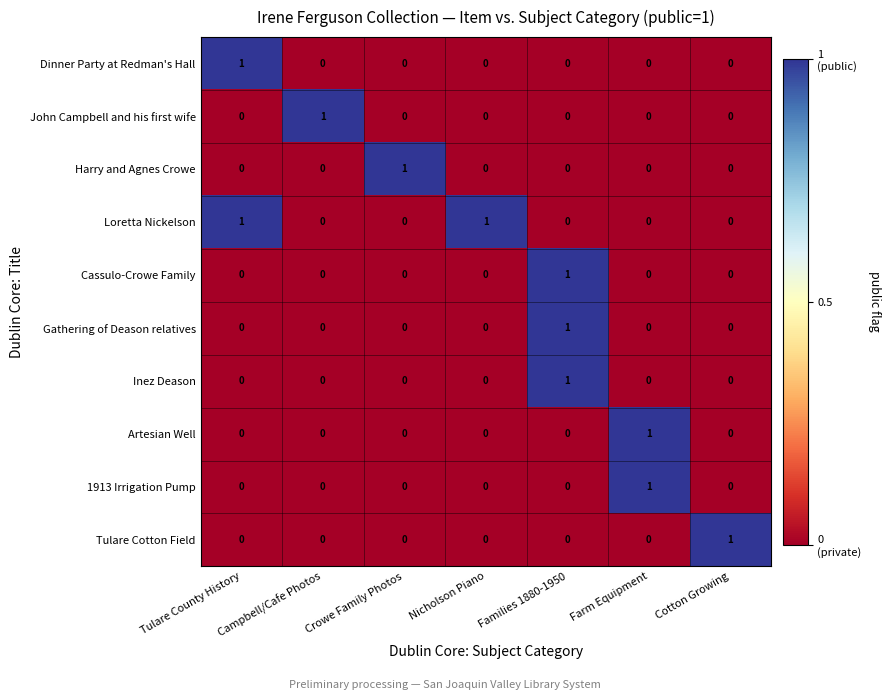

Which category has the highest value in the Dinner Party at Redman's Hall series?

Tulare County History